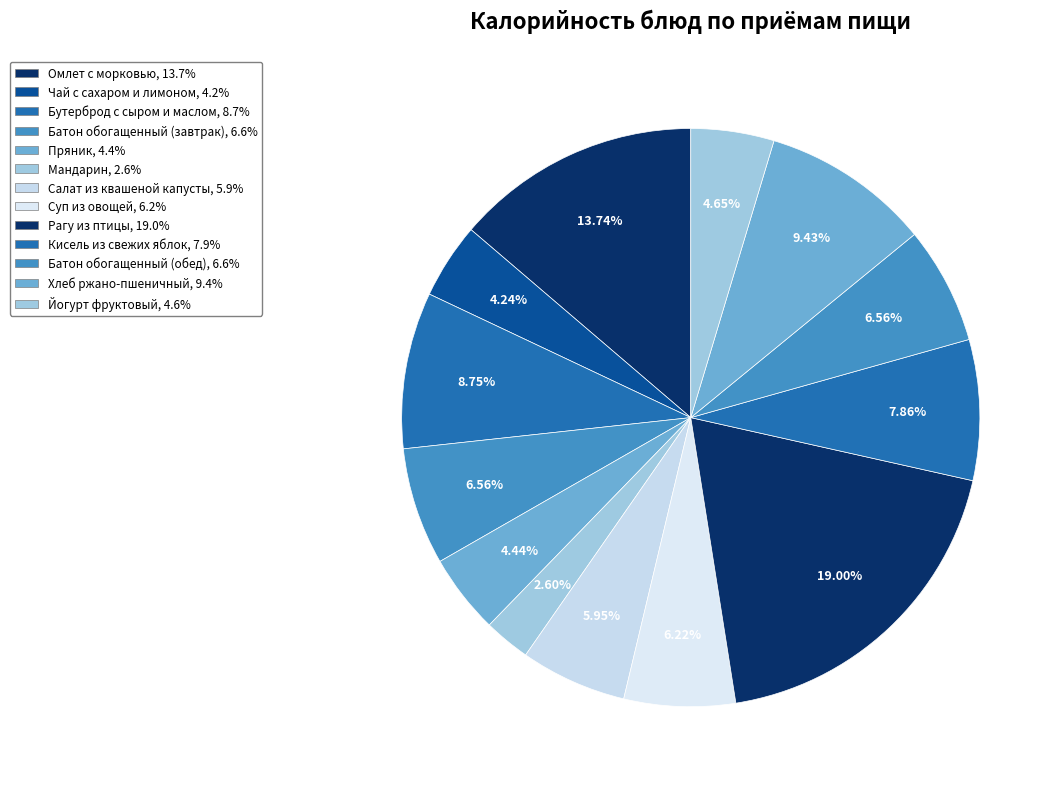

What is the change in value from Батон обогащенный (завтрак) to Хлеб ржано-пшеничный?

+42